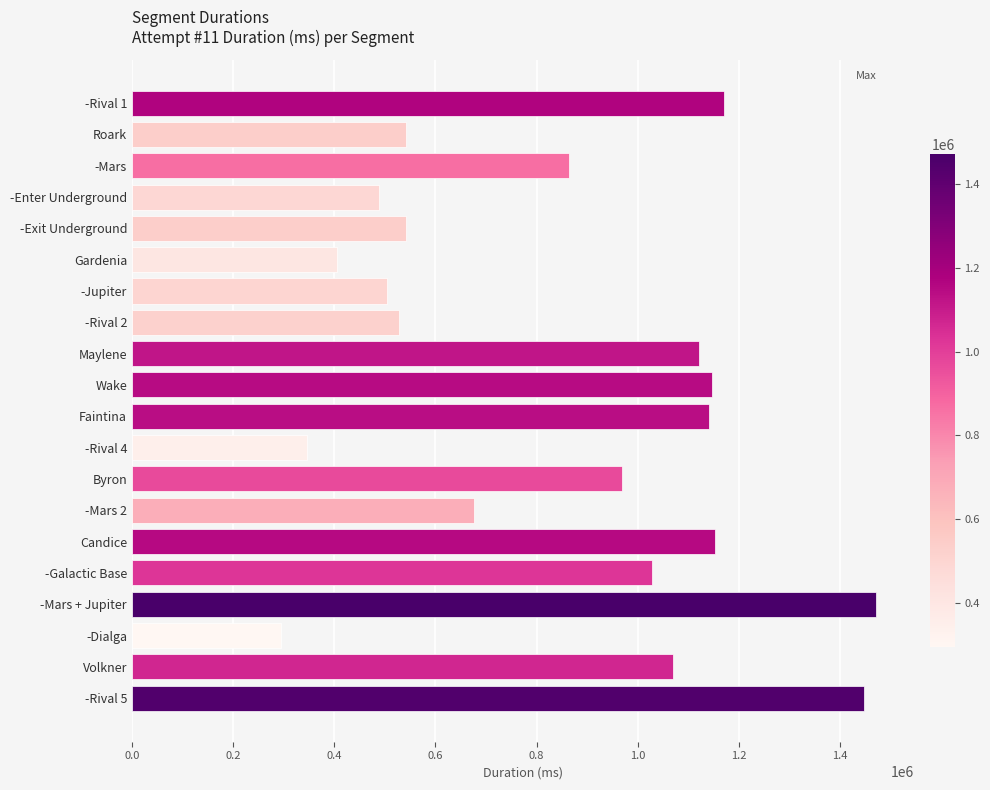

What is the maximum value shown in the chart?

1472237